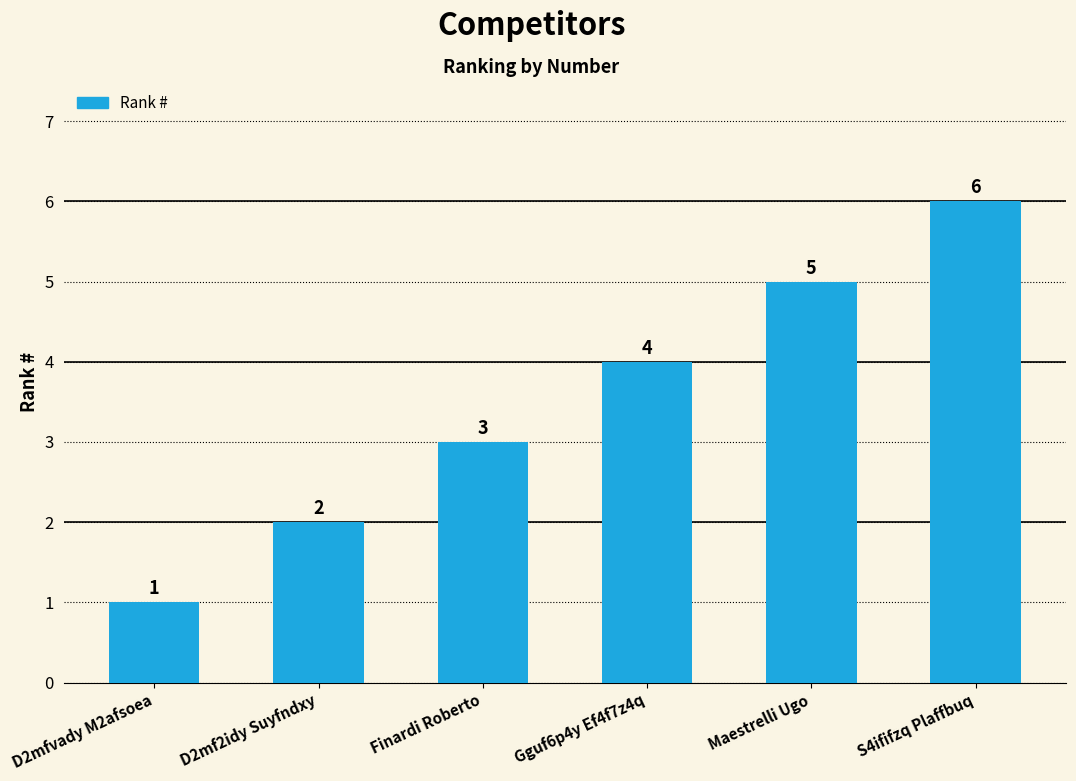

At which label is the value closest to 3?

Finardi Roberto